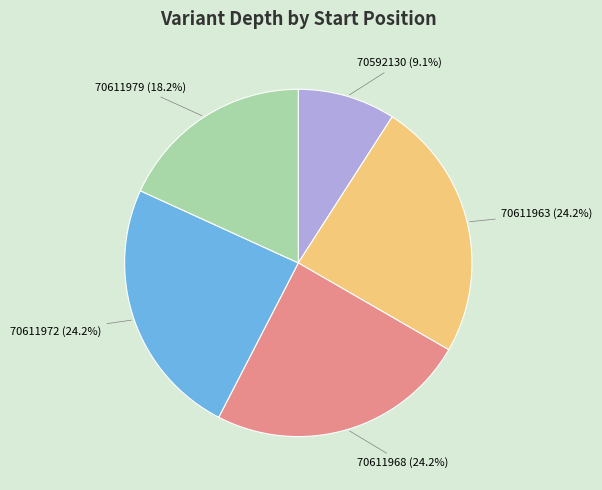

What percentage is the 70611979 slice, to the nearest percent?

18%